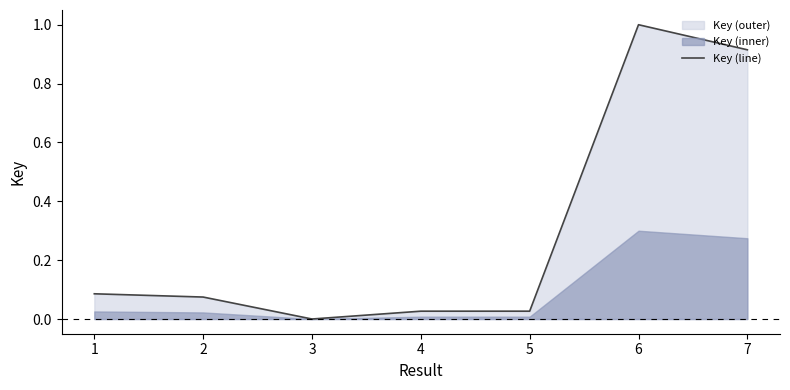

Which label corresponds to the smallest value in the chart?

3